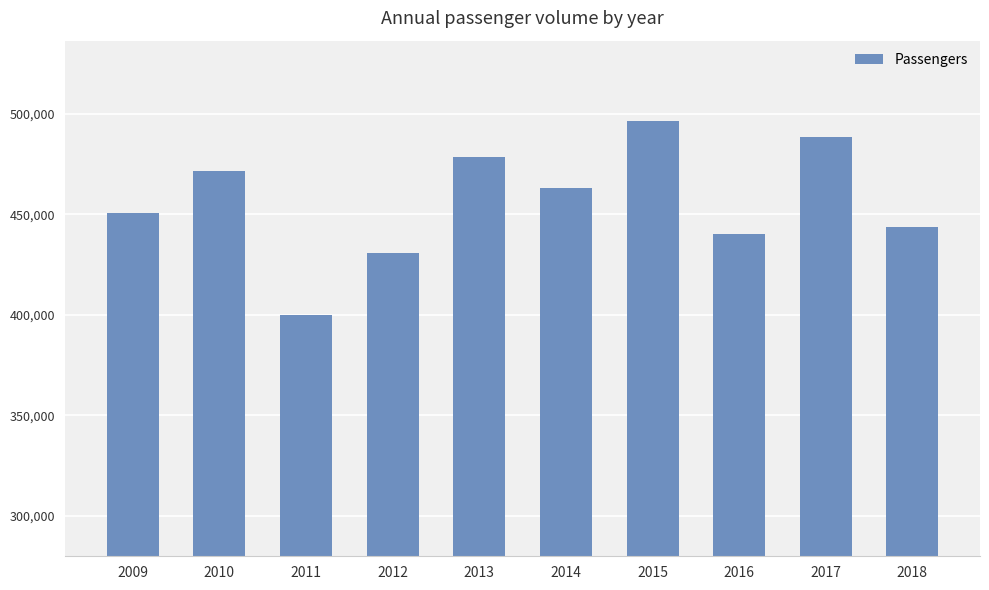

What is the change in value from 2014 to 2016?

-23073